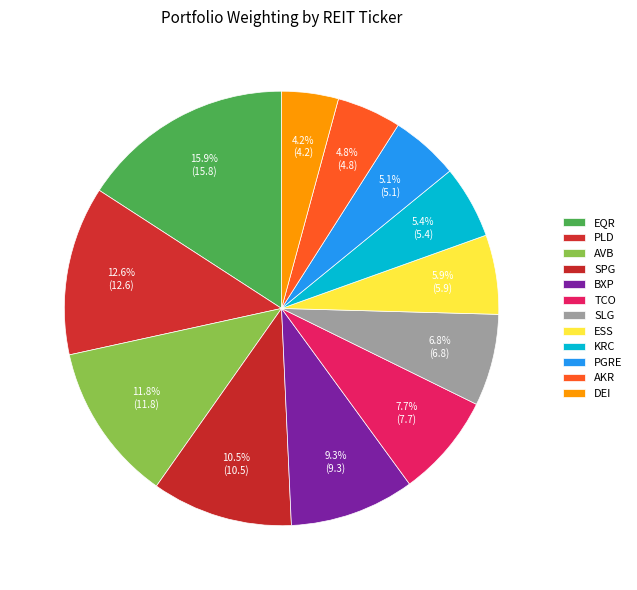

Rank the categories by value from highest to lowest.

EQR, PLD, AVB, SPG, BXP, TCO, SLG, ESS, KRC, PGRE, AKR, DEI